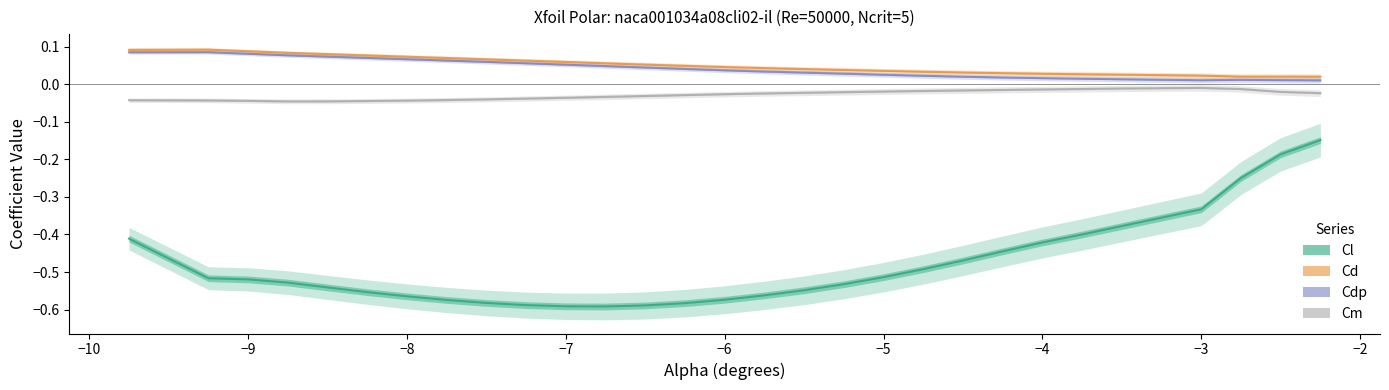

True or false: Cd has more than 2 interior local peaks.

False